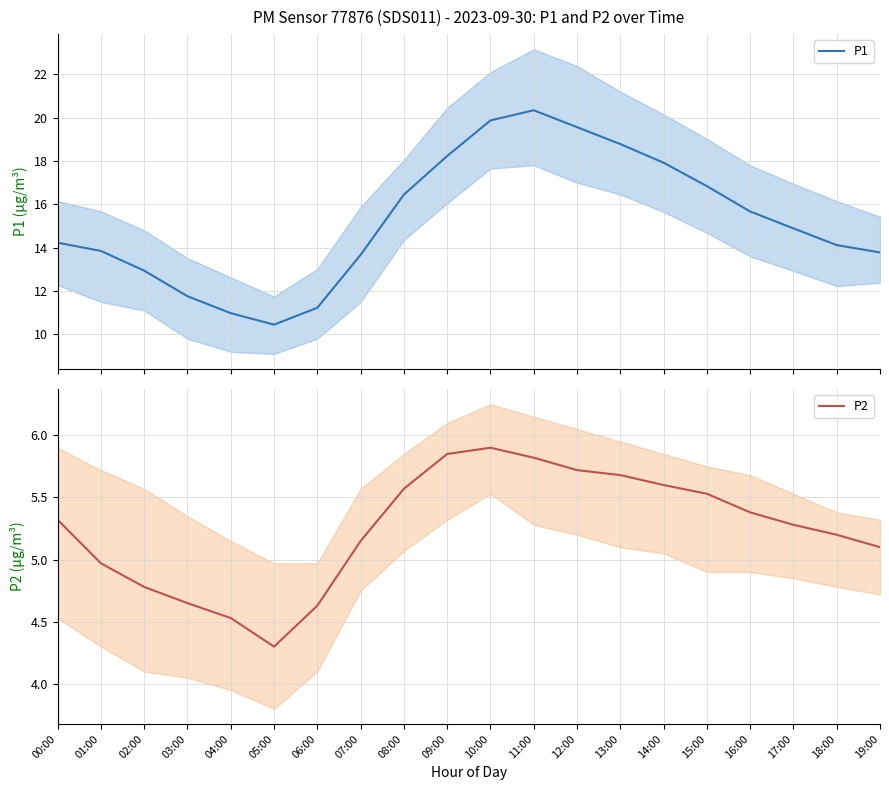

List the series in order of their peak value, lowest first.

P2, P1